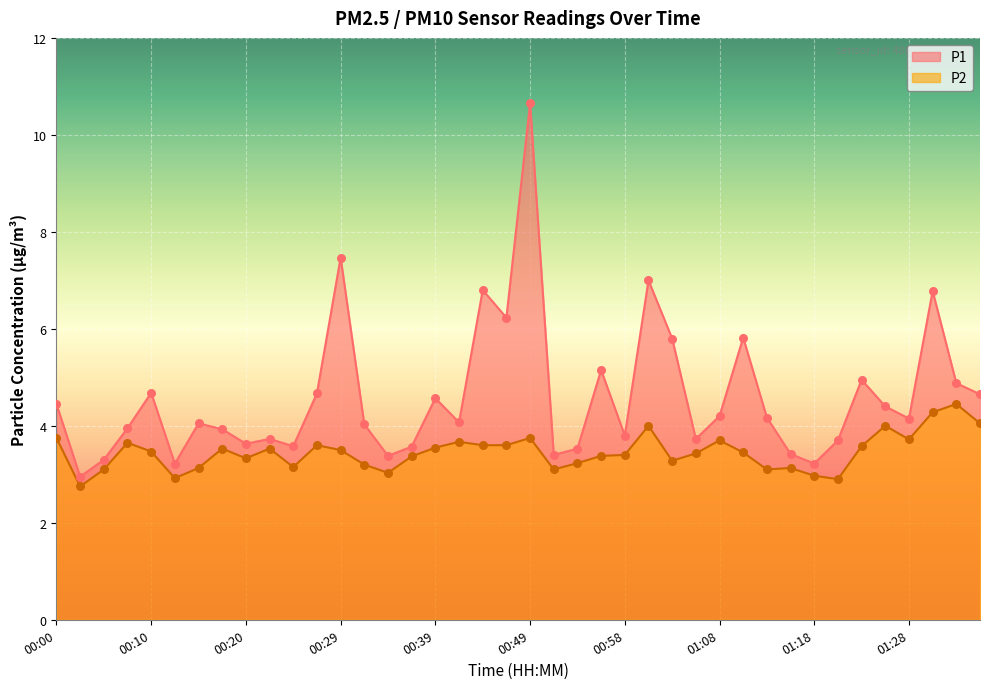

Is the value of P2 at 01:16 greater than the value of P1 at 00:34?

No